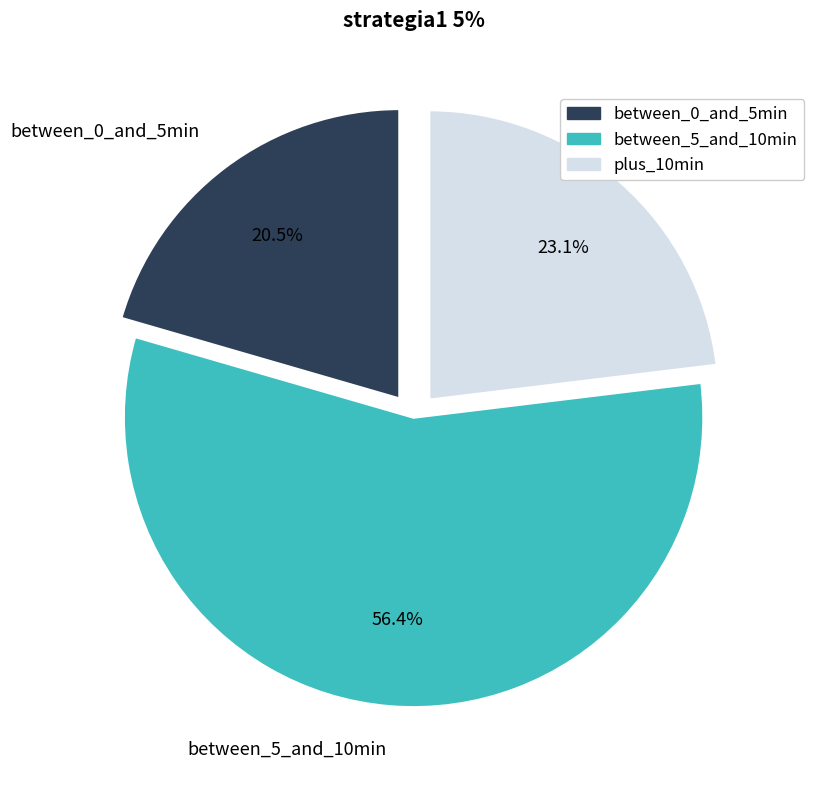

Combined, do plus_10min and between_0_and_5min account for over 50%?

No